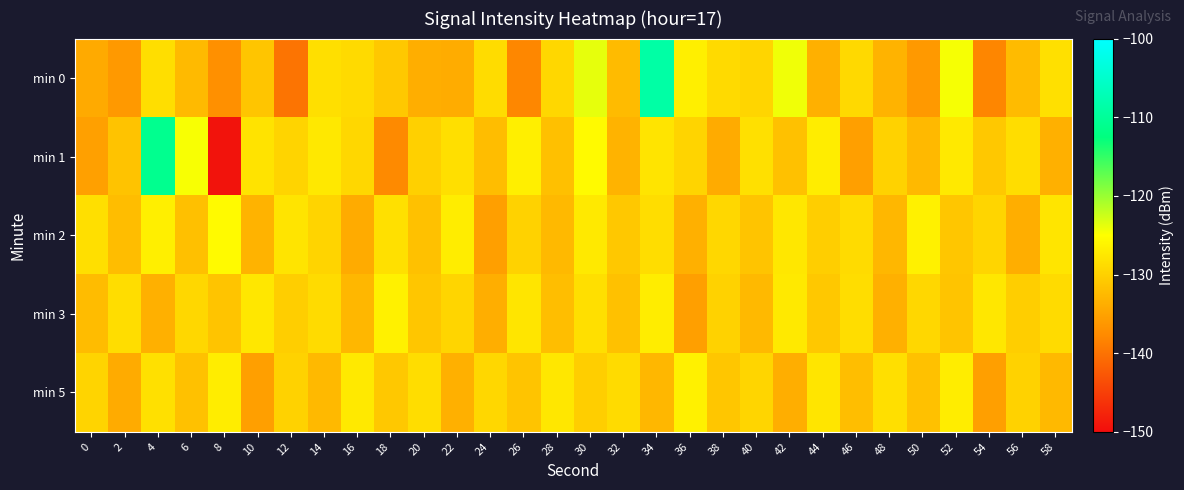

Reading right to left, what are all the values shown in this chart?

min 0: 58=-128.3	56=-132.3	54=-138.1	52=-124.5	50=-136.0	48=-133.1	46=-129.1	44=-133.6	42=-124.2	40=-129.6	38=-129.0	36=-126.7	34=-108.8	32=-132.4	30=-123.8	28=-129.2	26=-137.9	24=-128.8	22=-133.9	20=-133.7	18=-130.9	16=-129.0	14=-128.5	12=-139.8	10=-131.2	8=-137.0	6=-132.4	4=-128.6	2=-136.0	0=-134.2
min 1: 58=-133.5	56=-128.7	54=-130.9	52=-127.3	50=-132.6	48=-129.8	46=-135.4	44=-126.9	42=-131.7	40=-128.3	38=-134.1	36=-129.6	34=-127.9	32=-133.2	30=-125.4	28=-131.8	26=-126.7	24=-132.1	22=-128.5	20=-130.0	18=-137.7	16=-129.3	14=-127.4	12=-129.6	10=-128.0	8=-149.3	6=-124.7	4=-111.0	2=-131.5	0=-135.3
min 2: 58=-127.8	56=-133.7	54=-129.5	52=-131.1	50=-126.4	48=-132.8	46=-128.9	44=-130.3	42=-127.6	40=-131.4	38=-129.2	36=-133.5	34=-128.7	32=-130.9	30=-127.3	28=-132.6	26=-129.8	24=-135.4	22=-126.9	20=-131.7	18=-128.3	16=-134.1	14=-129.6	12=-127.9	10=-133.2	8=-125.4	6=-131.8	4=-126.7	2=-132.1	0=-128.5
min 3: 58=-128.9	56=-130.3	54=-127.6	52=-131.4	50=-129.2	48=-133.5	46=-128.7	44=-130.9	42=-127.3	40=-132.6	38=-129.8	36=-135.4	34=-126.9	32=-131.7	30=-128.5	28=-132.0	26=-127.8	24=-133.7	22=-129.5	20=-131.1	18=-126.4	16=-132.8	14=-128.9	12=-130.3	10=-127.6	8=-131.4	6=-129.2	4=-133.5	2=-128.7	0=-132.3
min 5: 58=-132.6	56=-129.8	54=-135.4	52=-126.9	50=-131.7	48=-128.5	46=-132.0	44=-127.8	42=-133.7	40=-129.5	38=-131.1	36=-126.4	34=-132.8	32=-128.9	30=-130.3	28=-127.6	26=-131.4	24=-129.2	22=-133.5	20=-128.7	18=-130.9	16=-127.3	14=-132.6	12=-129.8	10=-135.4	8=-126.9	6=-131.7	4=-128.3	2=-134.1	0=-129.6